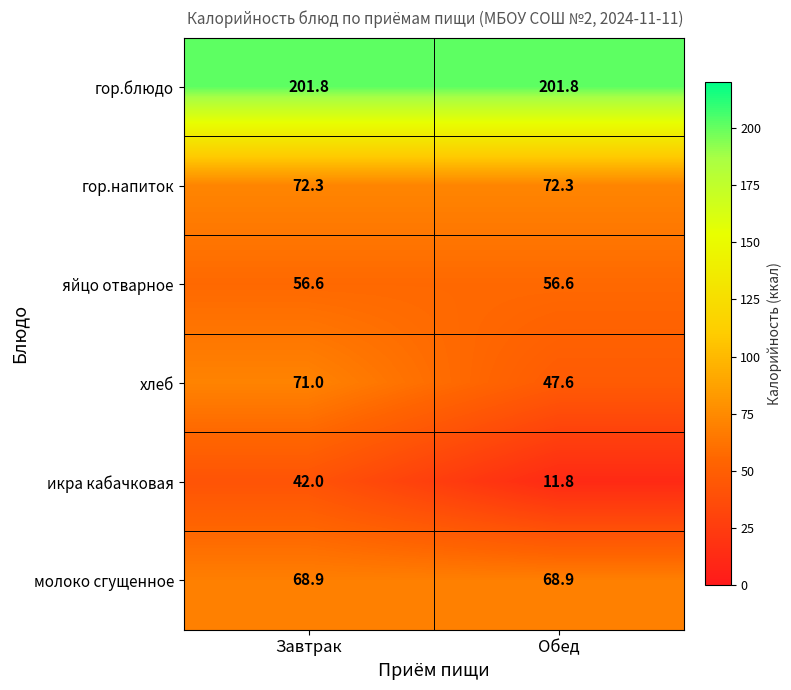

The value of яйцо отварное at Завтрак is 17.8. True or false?

False